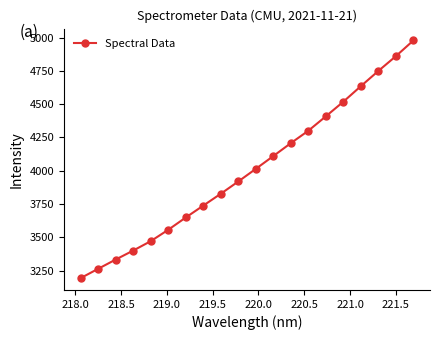

What is the maximum value shown in the chart?

4978.0